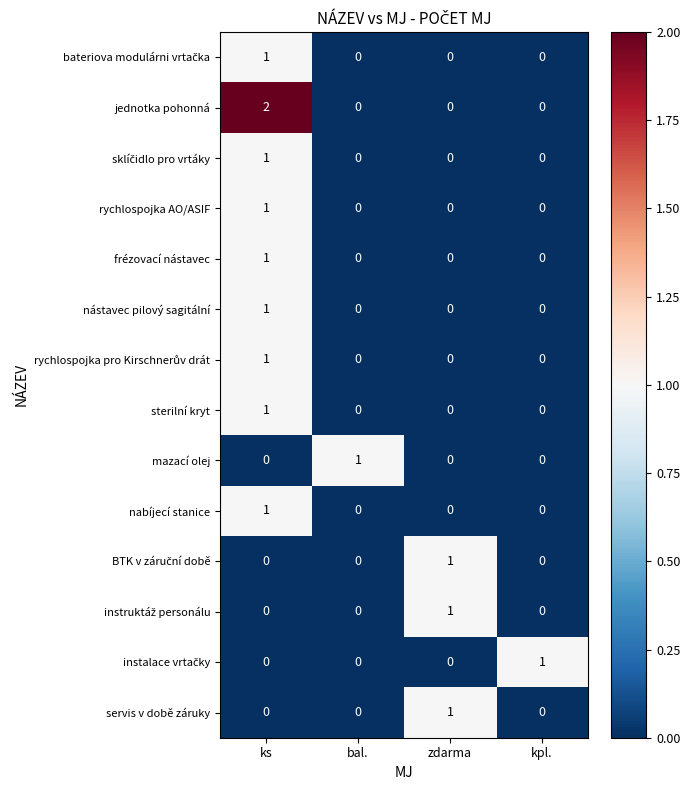

At how many categories does at least one series exceed 0?

4